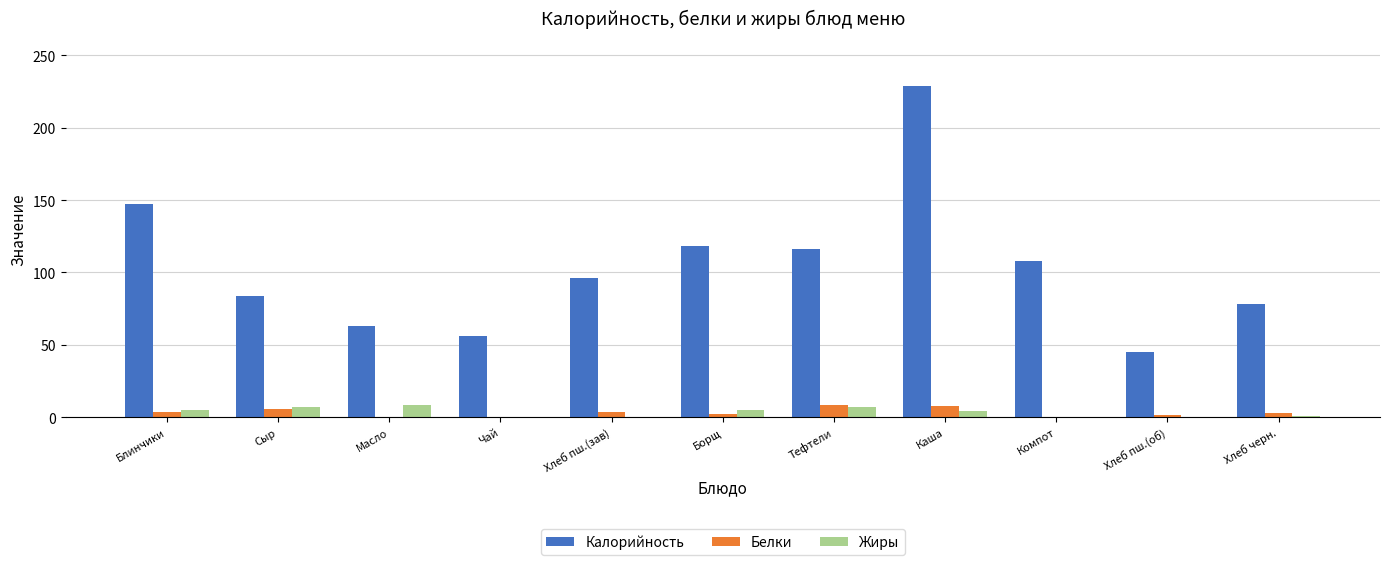

Which category has the highest value across all series?

Каша